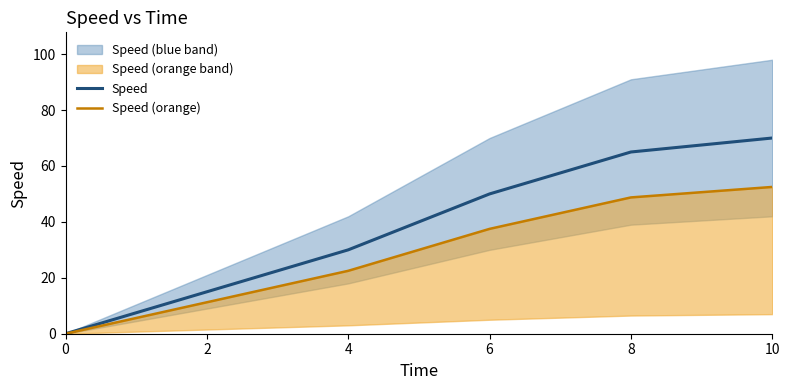

What is the average value of the Speed series?

38